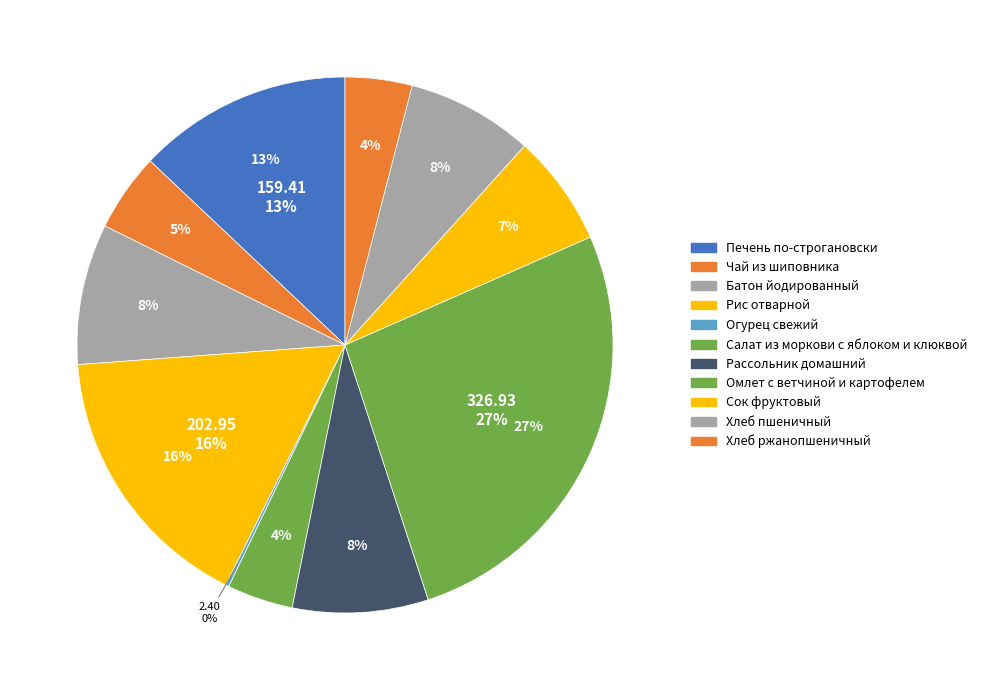

Is it true that Хлеб пшеничный is 8% of the pie?

True